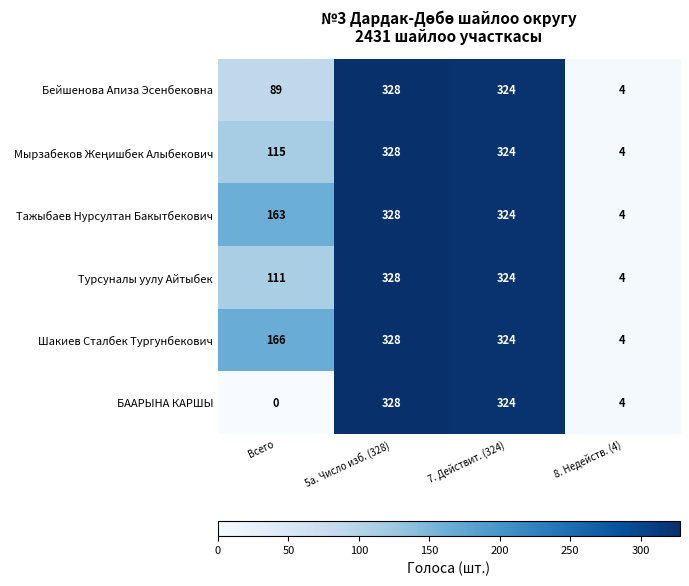

At which category is the sum across all series the highest?

5а. Число изб. (328)